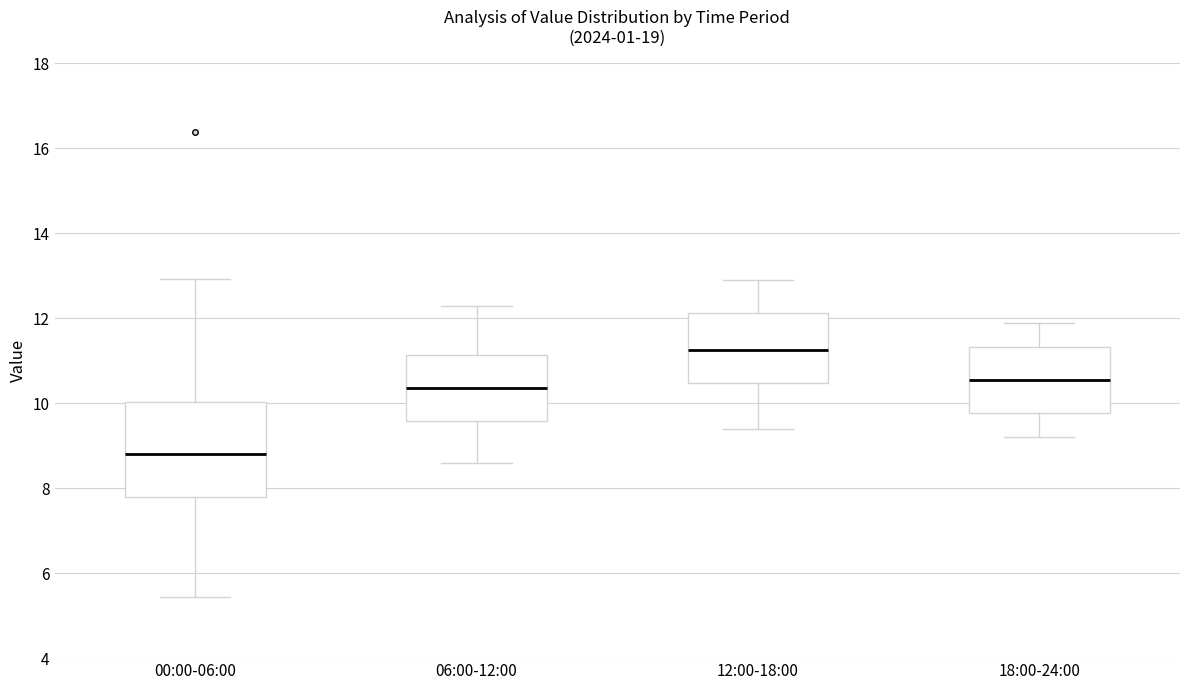

Which box is the tallest, from its lower edge to its upper edge?

00:00-06:00